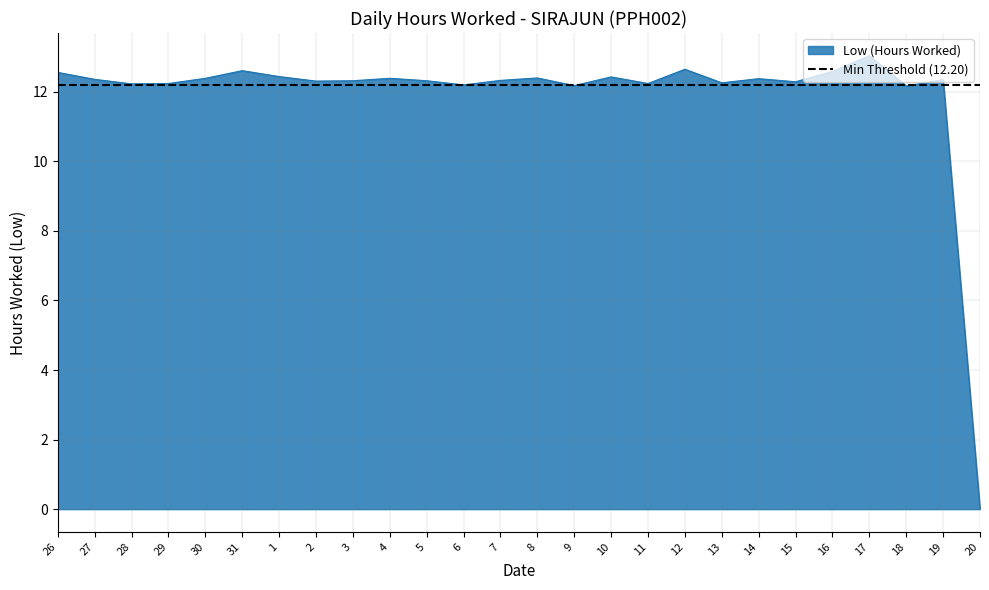

Rank the categories by value from lowest to highest.

20, 18, 9, 6, 28, 29, 11, 13, 15, 2, 3, 5, 7, 19, 27, 14, 30, 4, 8, 10, 1, 26, 16, 31, 12, 17